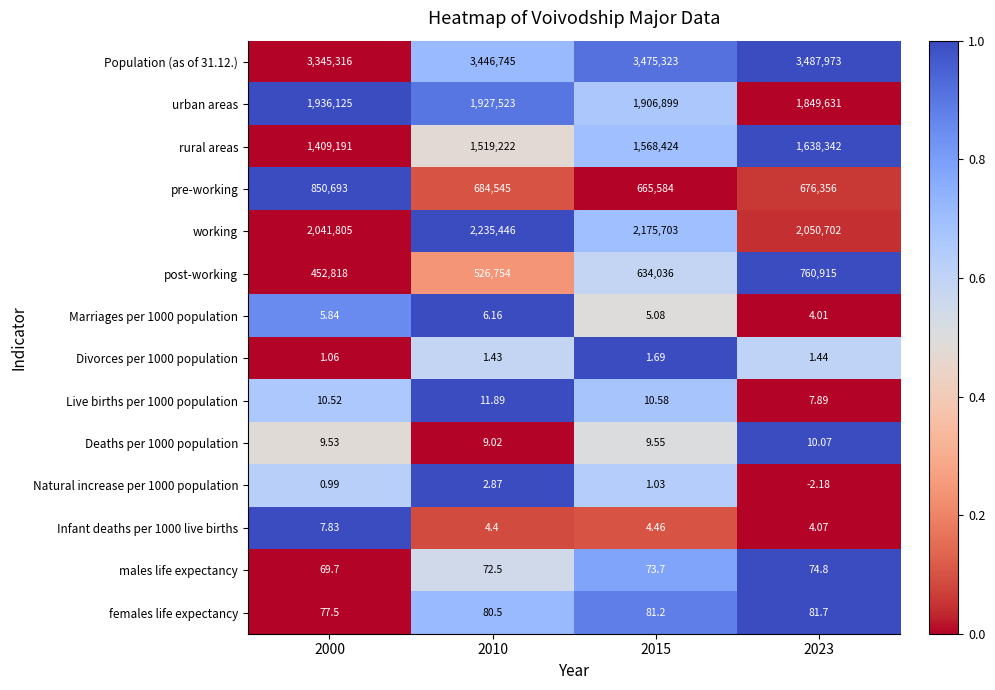

Count the number of data series in this chart.

14